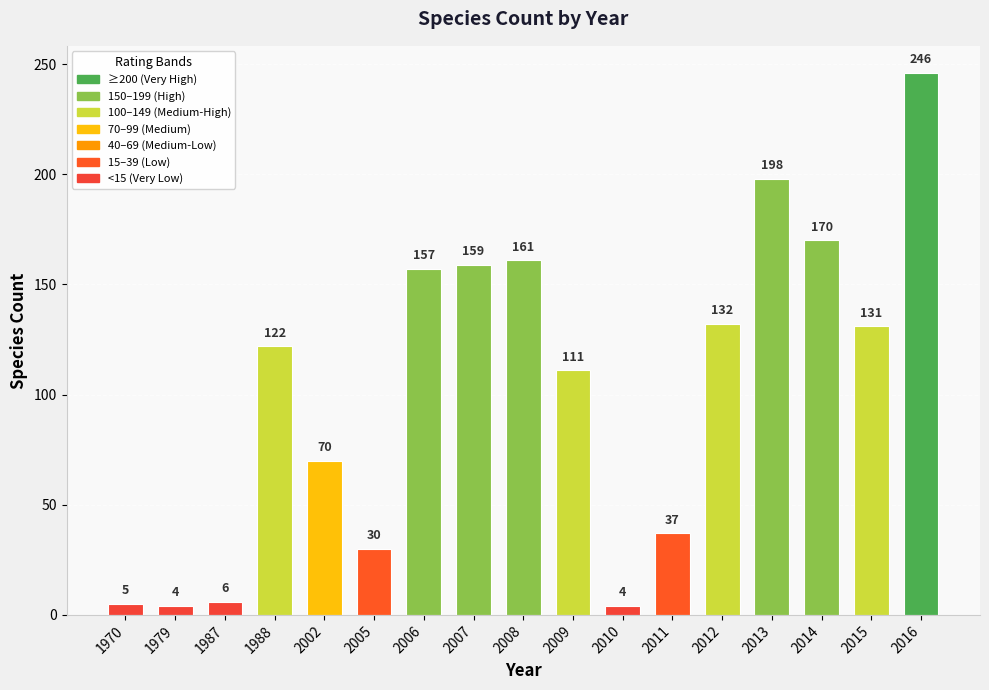

The value at 2015 is 131. True or false?

True